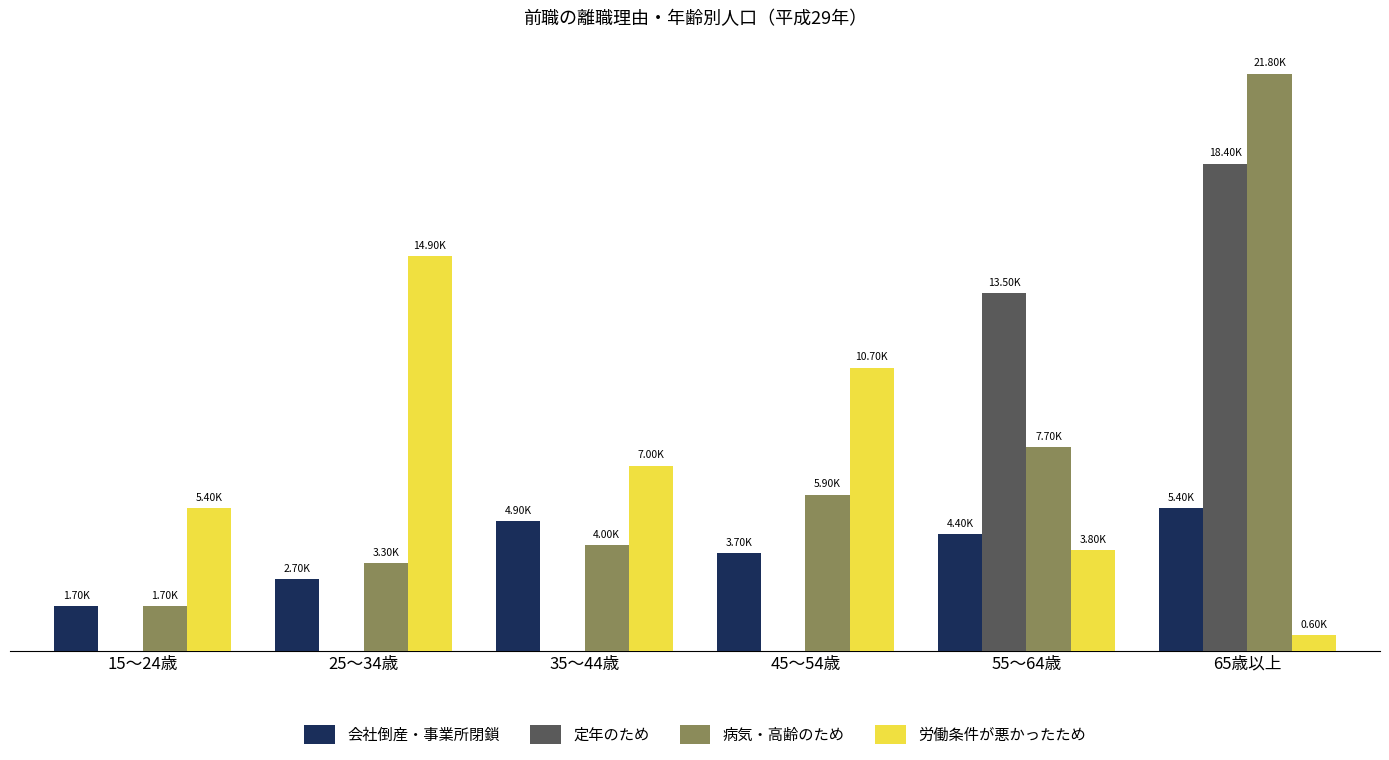

What are all the series names shown in the legend?

会社倒産・事業所閉鎖, 定年のため, 病気・高齢のため, 労働条件が悪かったため